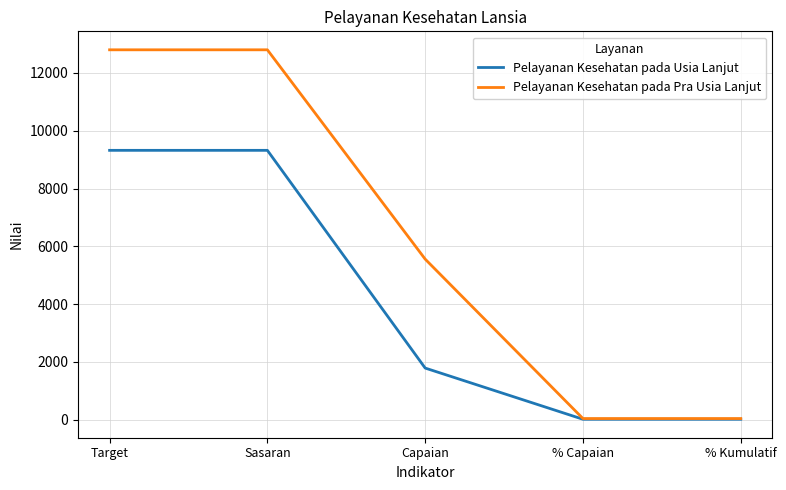

Rank the series by their maximum value, from lowest to highest.

Pelayanan Kesehatan pada Usia Lanjut, Pelayanan Kesehatan pada Pra Usia Lanjut